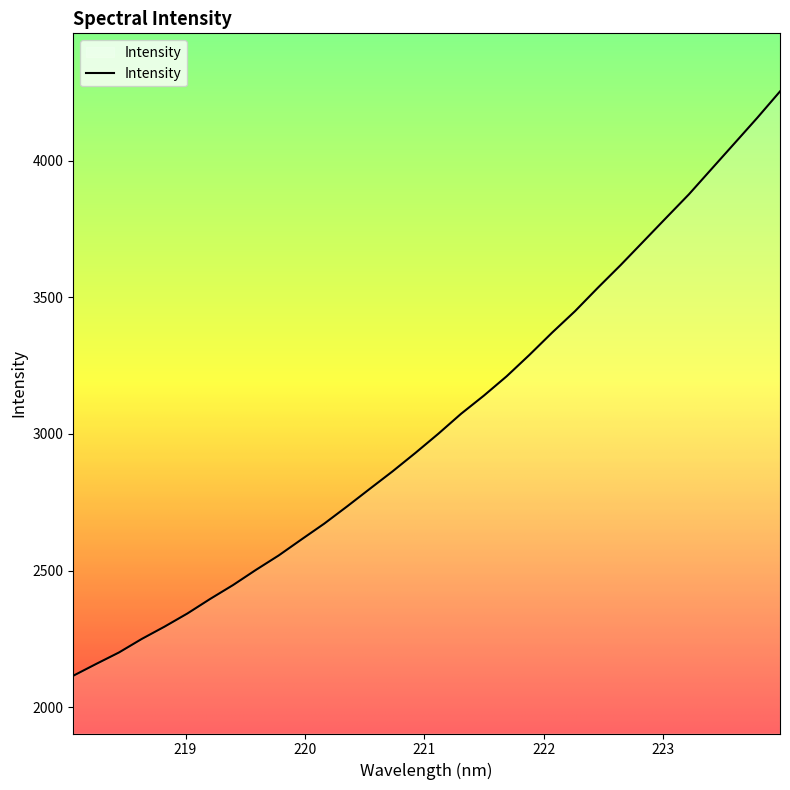

What is the difference between the maximum and minimum values?

2139.2